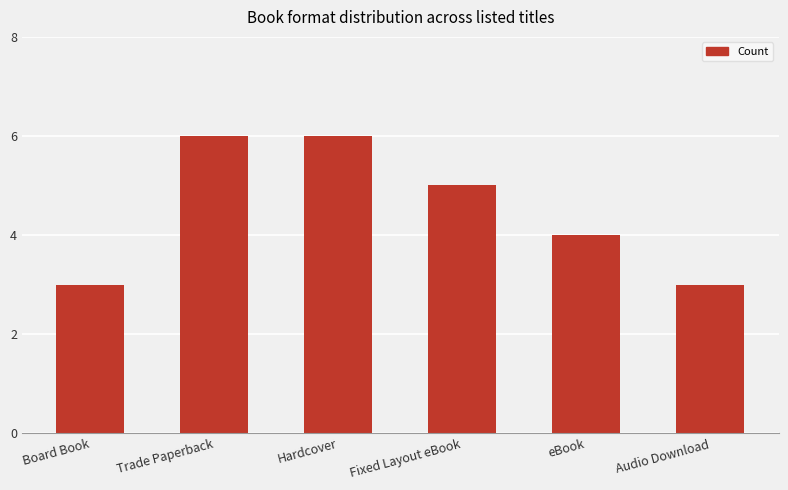

Which has a higher value, Audio Download or Fixed Layout eBook?

Fixed Layout eBook